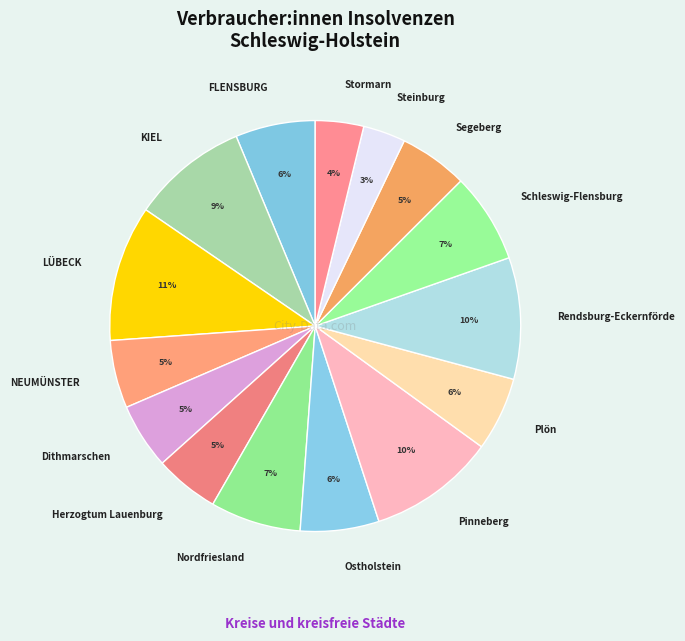

Which category has the biggest portion of the pie?

LÜBECK